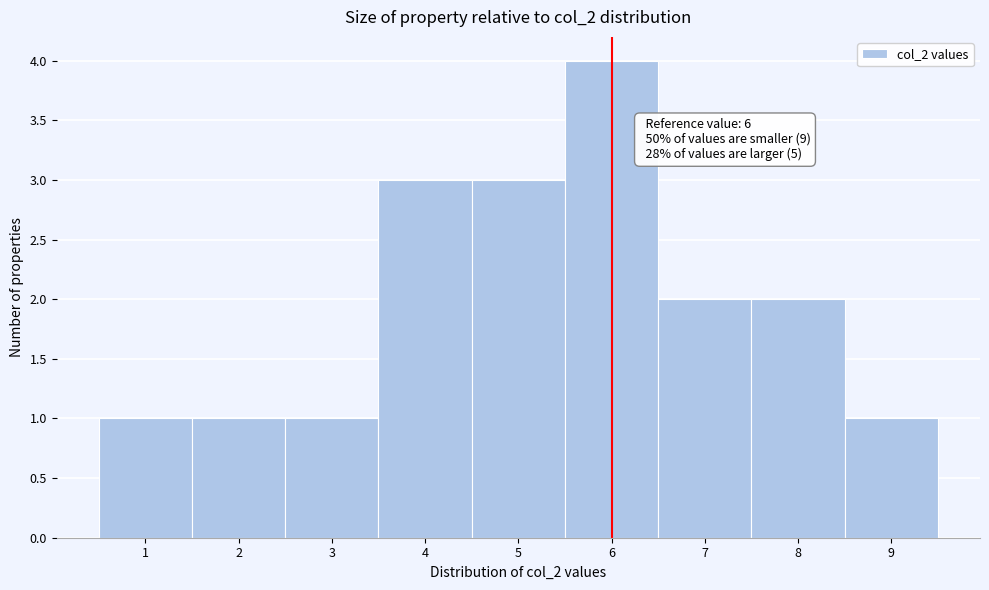

Over which range of the x-axis is the bar tallest?

5.5 to 6.5